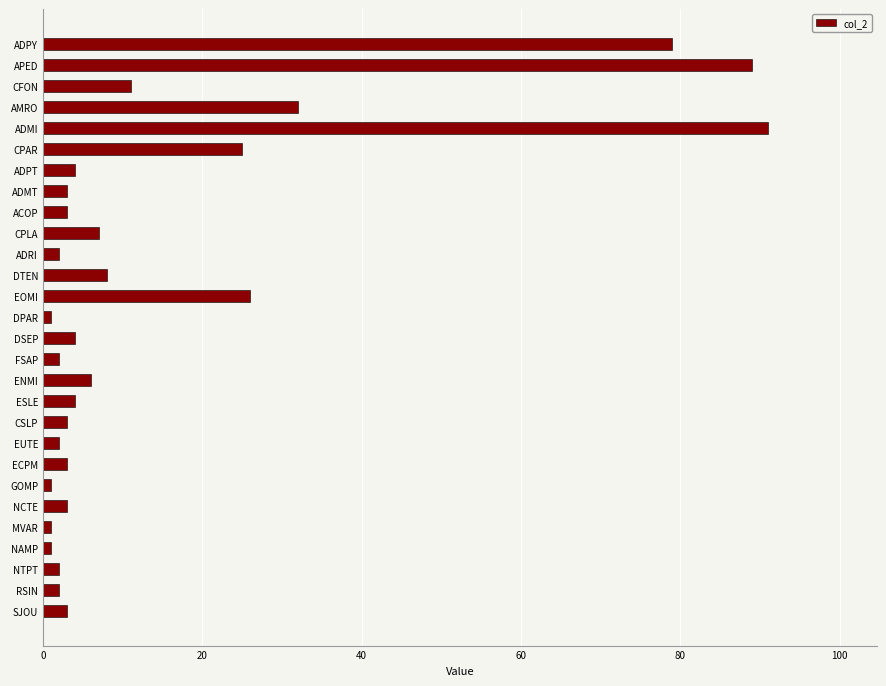

What is the difference between the maximum and minimum values?

90